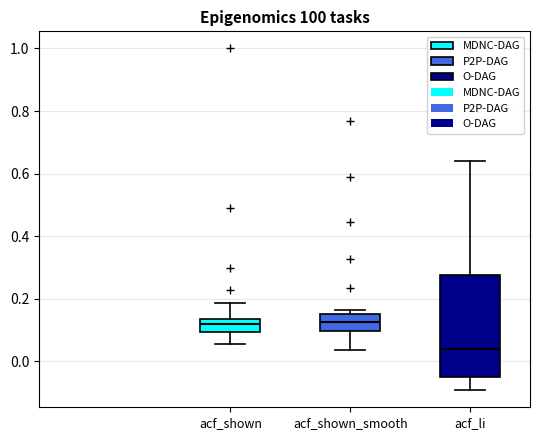

Where does the upper whisker of the box for acf_shown end on the y-axis? The values are not printed on the chart, so give them approximately, as read against the axis.

0.18